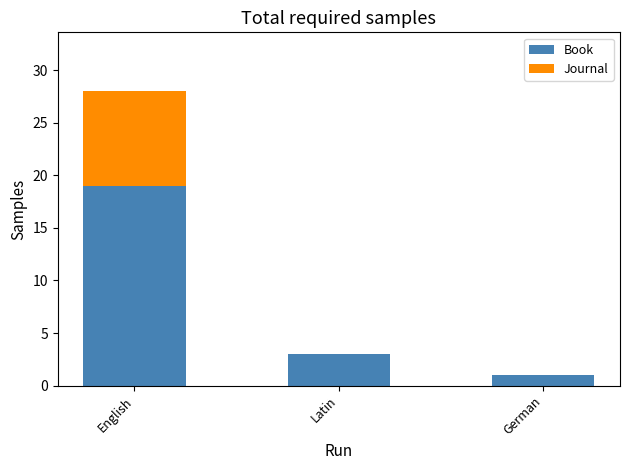

What is the highest value of the Book series?

19